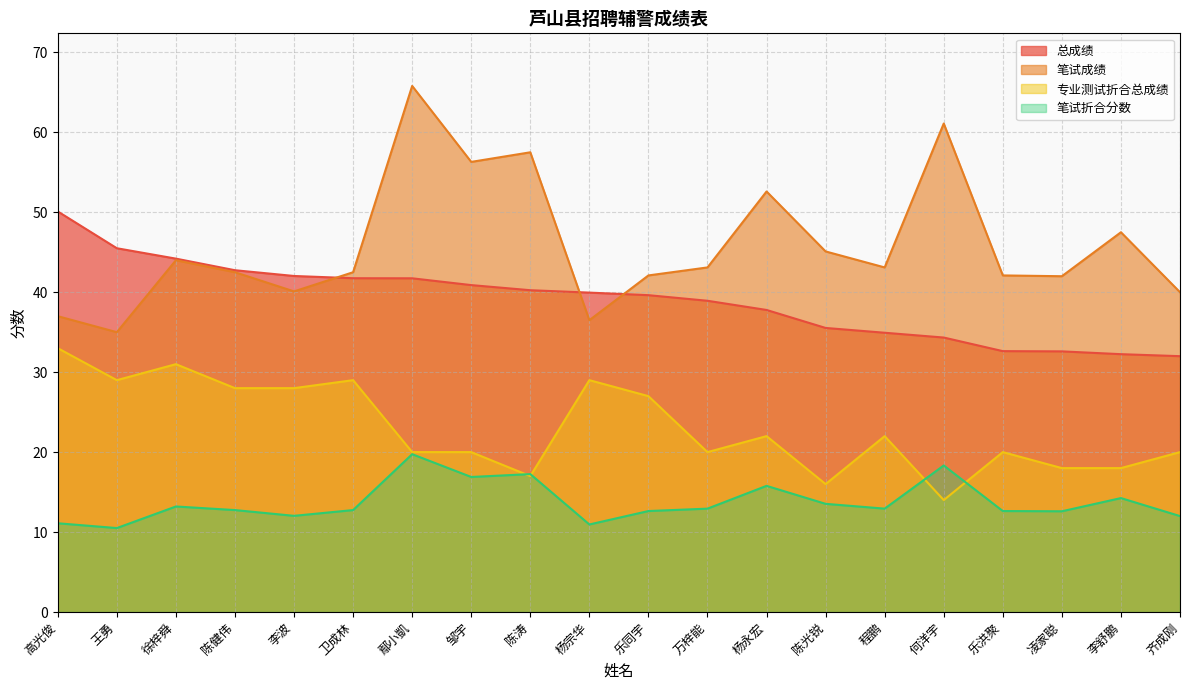

At which label does 笔试成绩 reach its peak?

鄢小凱